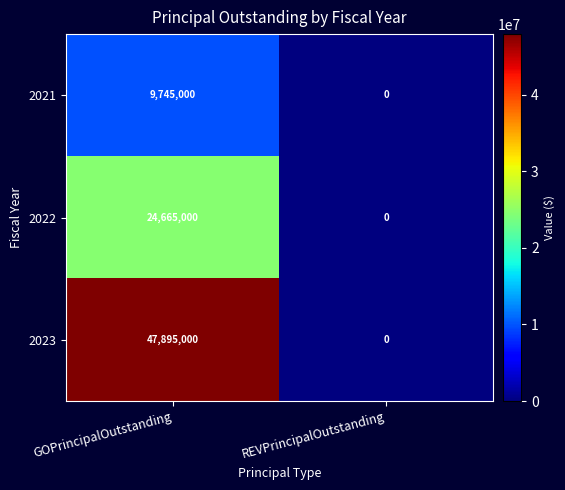

At which category does the chart reach its minimum across all series?

REVPrincipalOutstanding